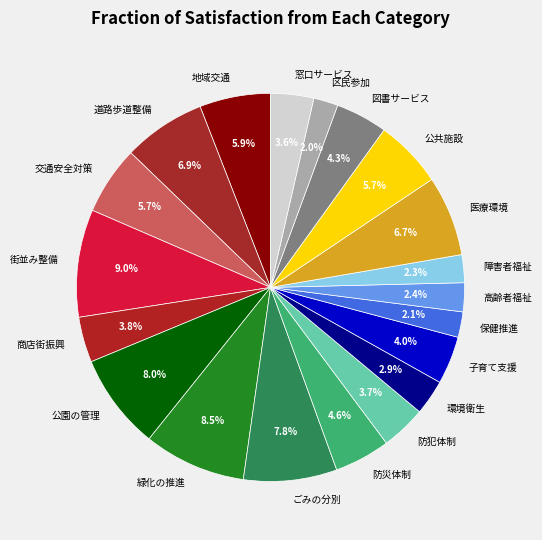

Approximately how many times larger is the value at 地域交通 compared to 窓口サービス?

1.6